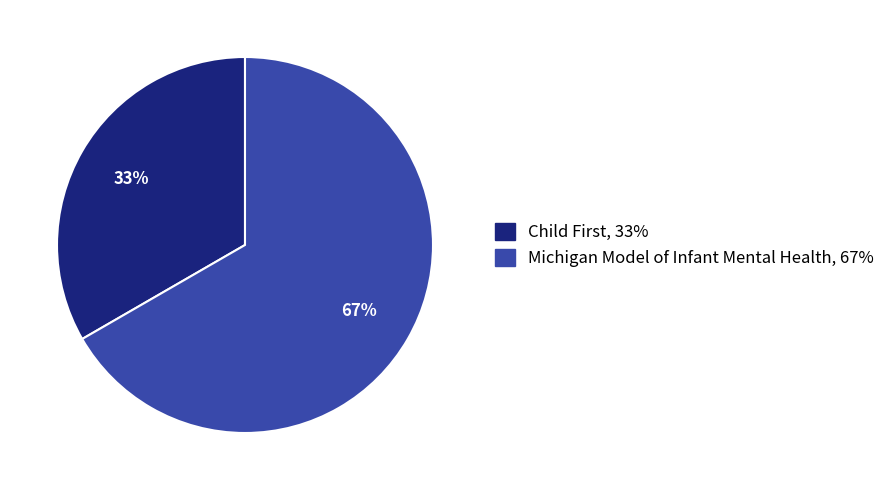

How many slices are in this pie chart?

2